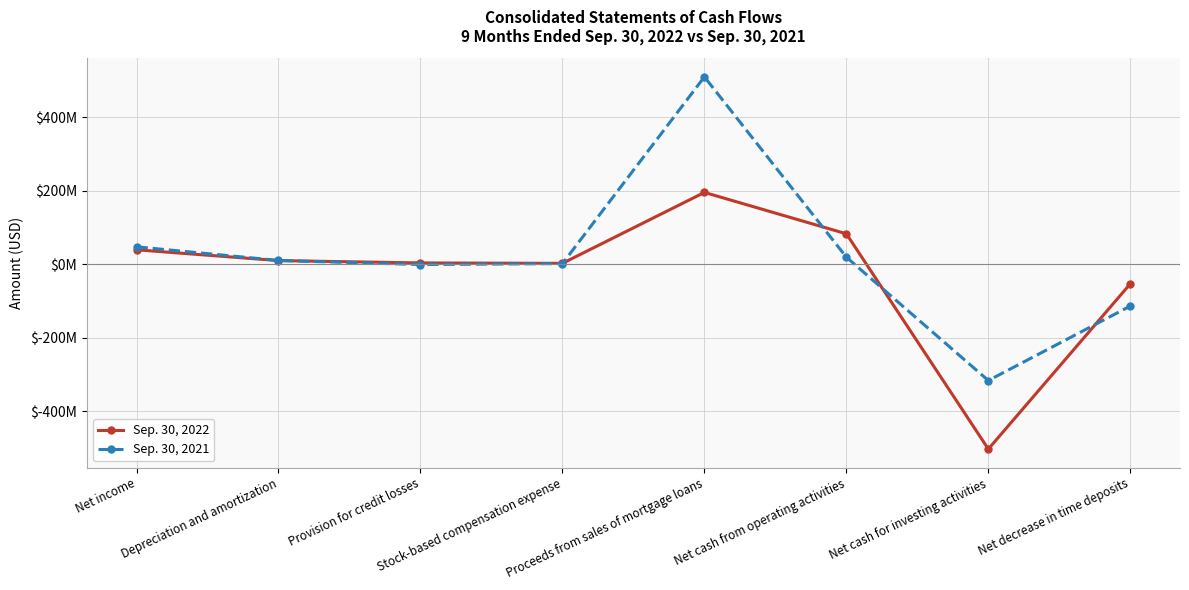

Which series has the largest total across all categories?

Sep. 30, 2021